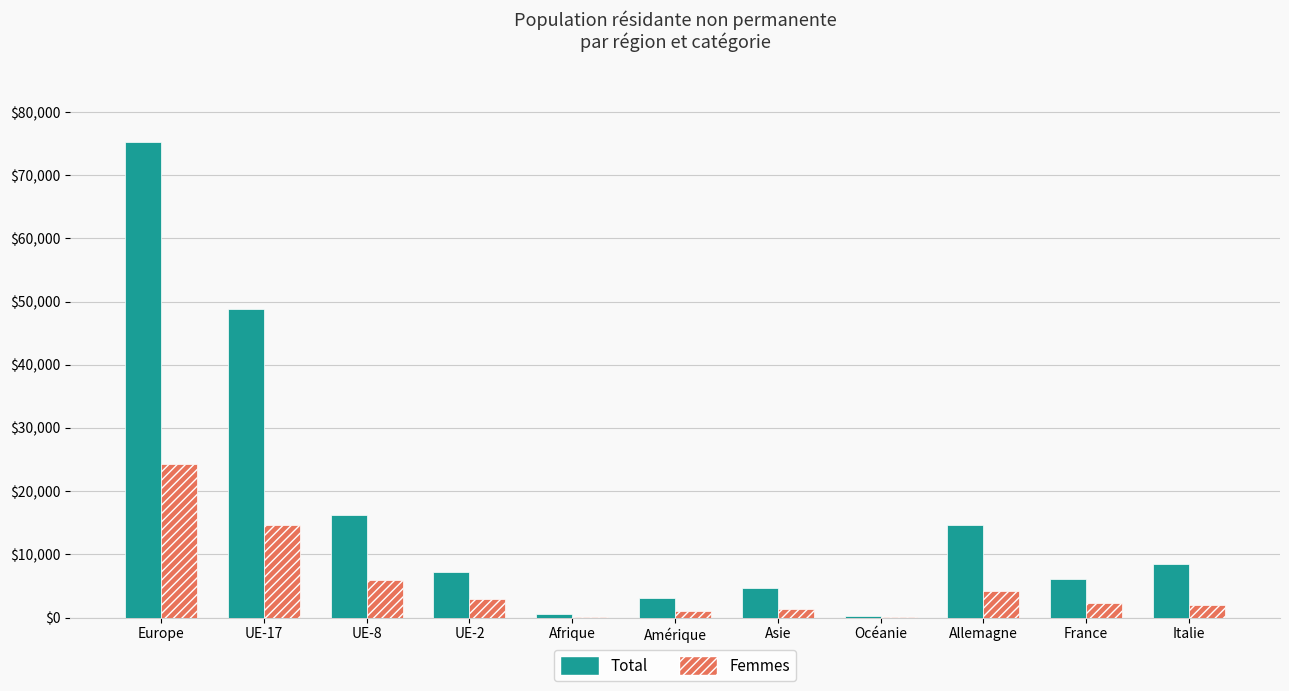

Which series has the largest total across all categories?

Total